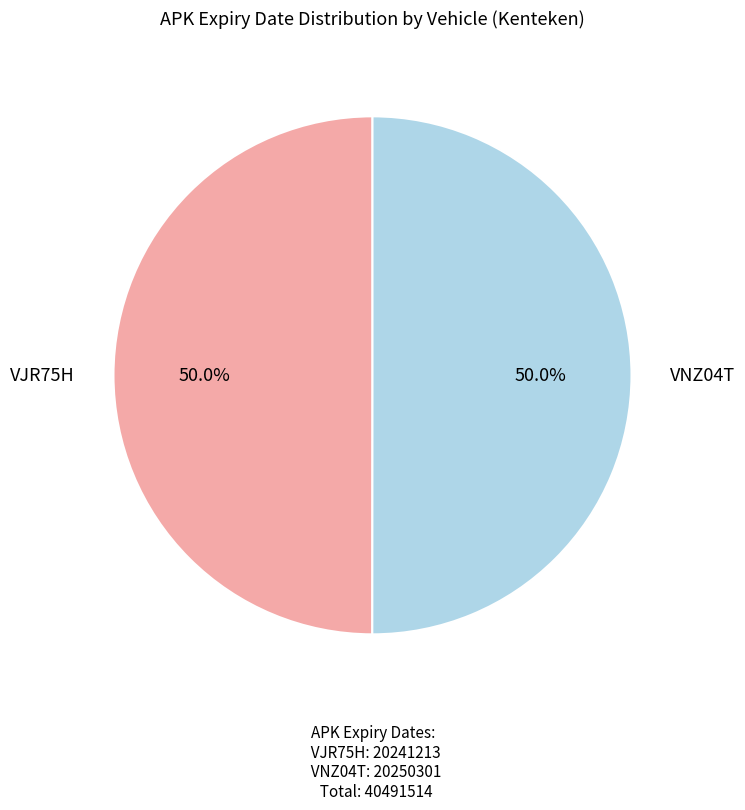

Approximately how many times larger is the value at VJR75H compared to VNZ04T?

1.0